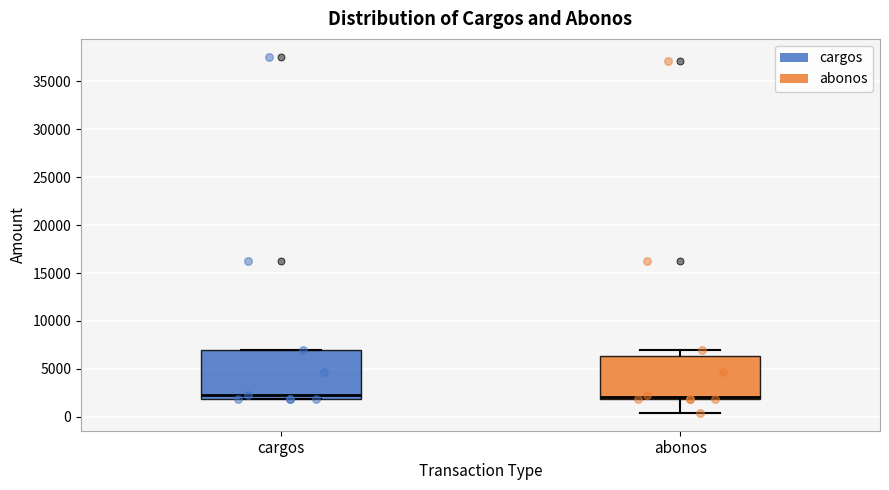

Where is the lower edge of the box for cargos on the y-axis? The values are not printed on the chart, so give them approximately, as read against the axis.

2000